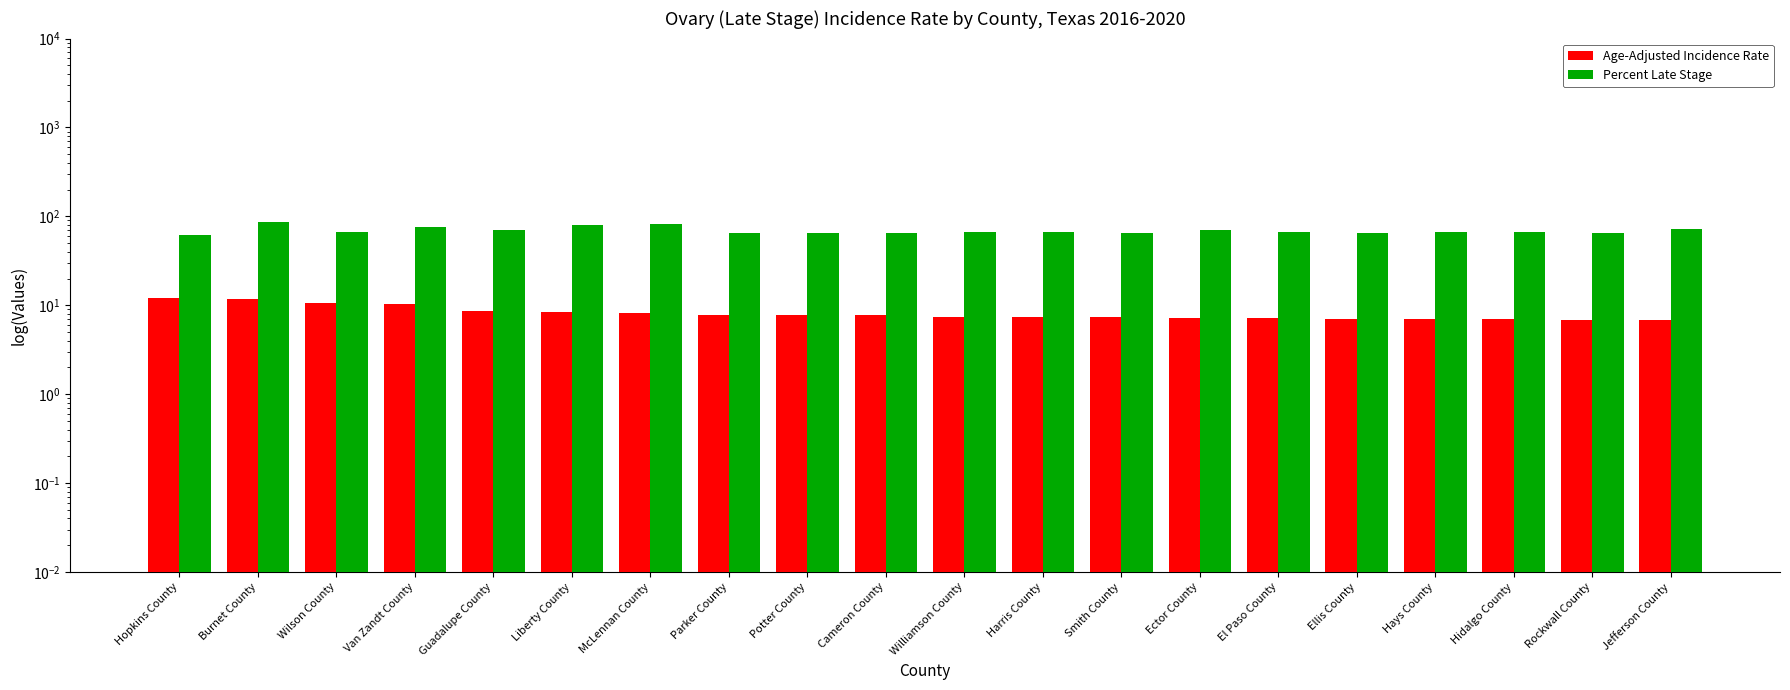

What is the greatest value displayed?

87.0